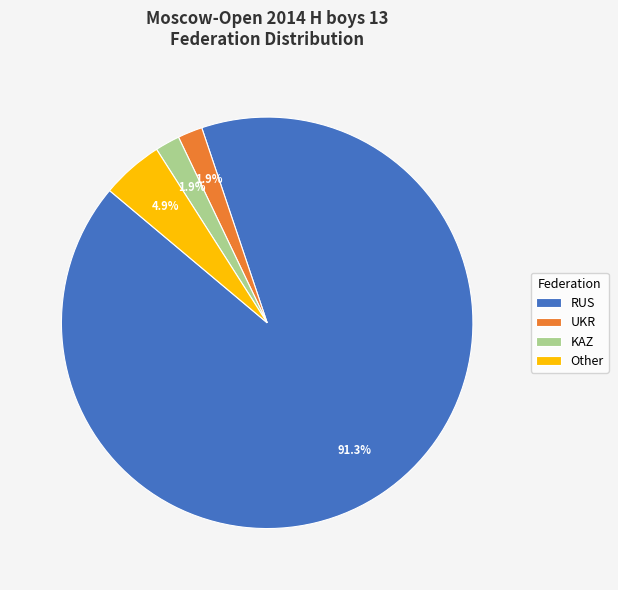

What percentage is the RUS slice, to the nearest percent?

91%